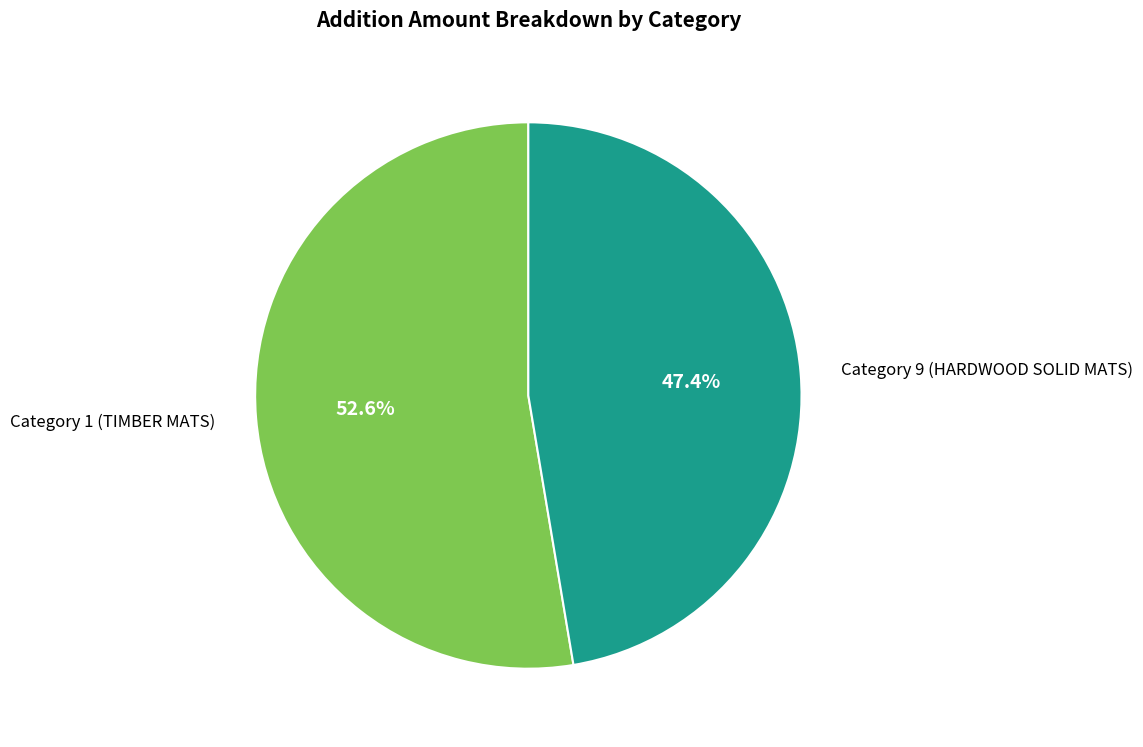

Which category has the smallest portion of the pie?

Category 9 (HARDWOOD SOLID MATS)